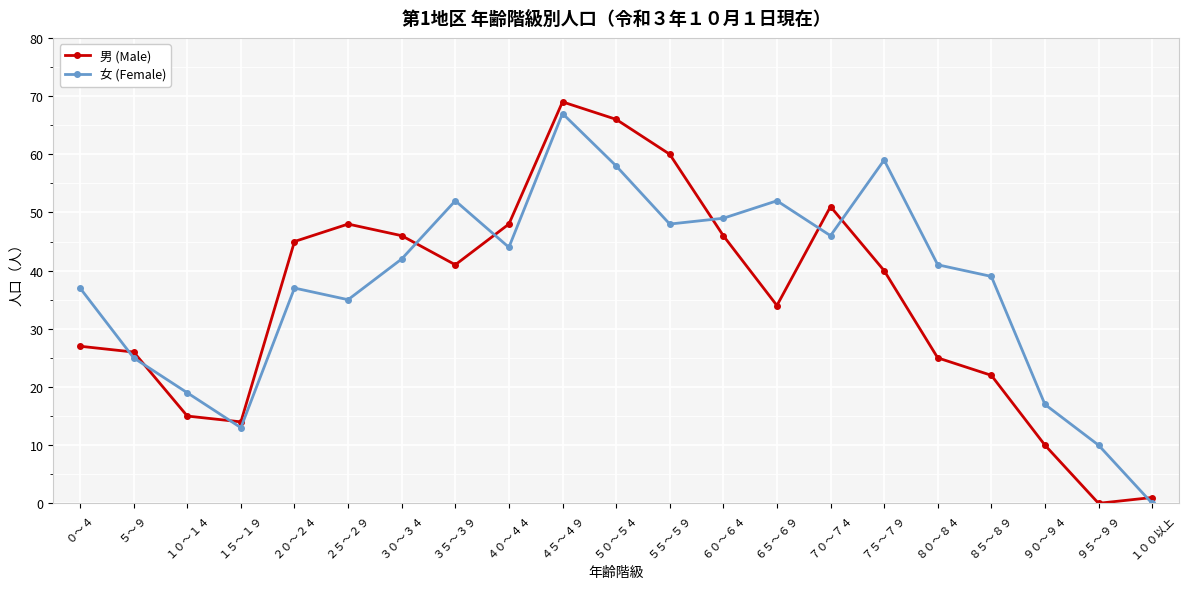

Reading left to right, what are all the values shown in this chart?

男 (Male): 27	26	15	14	45	48	46	41	48	69	66	60	46	34	51	40	25	22	10	0	1
女 (Female): 37	25	19	13	37	35	42	52	44	67	58	48	49	52	46	59	41	39	17	10	0